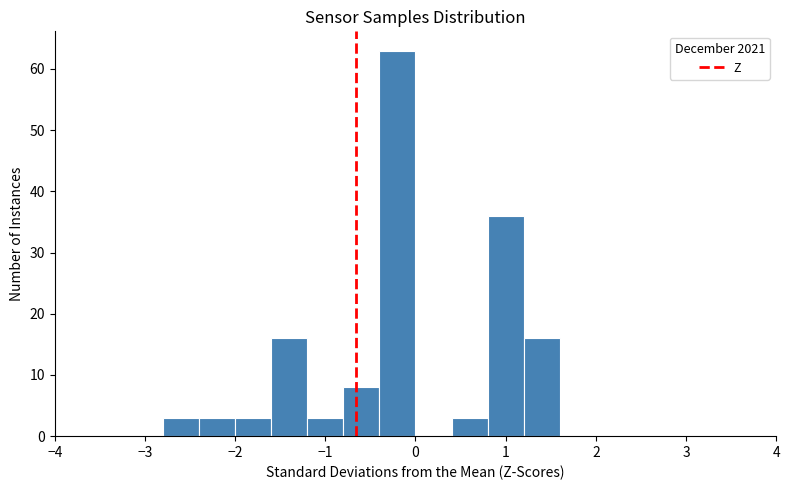

How tall is the bar that spans 0.8 to 1.2 on the x-axis? The values are not printed on the chart, so give them approximately, as read against the axis.

36